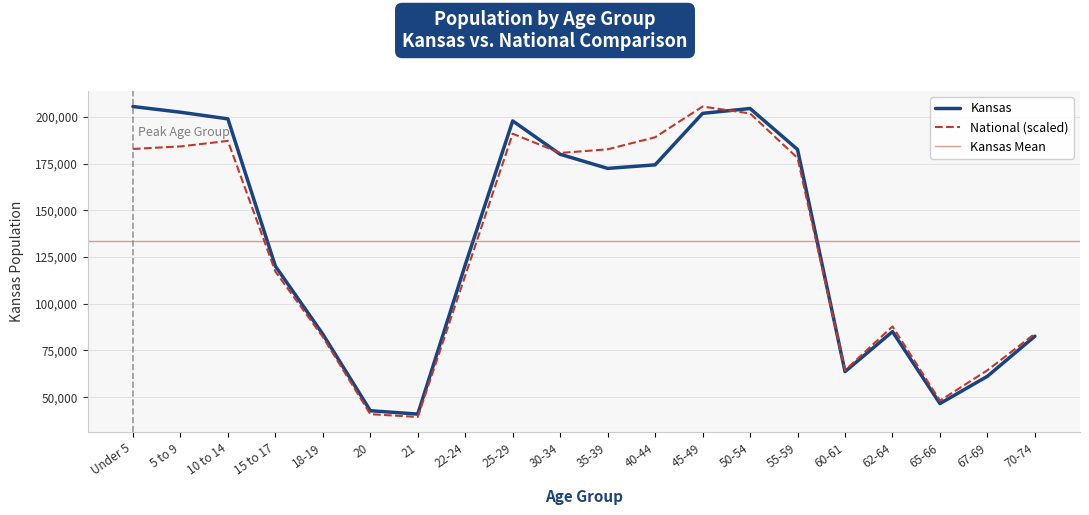

Reading right to left, extract all data points from this chart.

Kansas: 70-74=82634.0	67-69=61181.0	65-66=46574.0	62-64=85074.0	60-61=63661.0	55-59=182512.0	50-54=204434.0	45-49=201830.0	40-44=174285.0	35-39=172388.0	30-34=179937.0	25-29=197783.0	22-24=120765.0	21=40931.0	20=42758.0	18-19=83705.0	15 to 17=120116.0	10 to 14=198884.0	5 to 9=202447.0	Under 5=205492.0
National: 70-74=83958.9	67-69=64387.5	65-66=48140.3	62-64=87814.1	60-61=64372.7	55-59=177948.5	50-54=201777.7	45-49=205492.0	40-44=189044.1	35-39=182607.3	30-34=180638.8	25-29=190952.5	22-24=115037.2	21=39402.4	20=40894.0	18-19=82220.8	15 to 17=117224.2	10 to 14=187109.7	5 to 9=184136.8	Under 5=182803.9